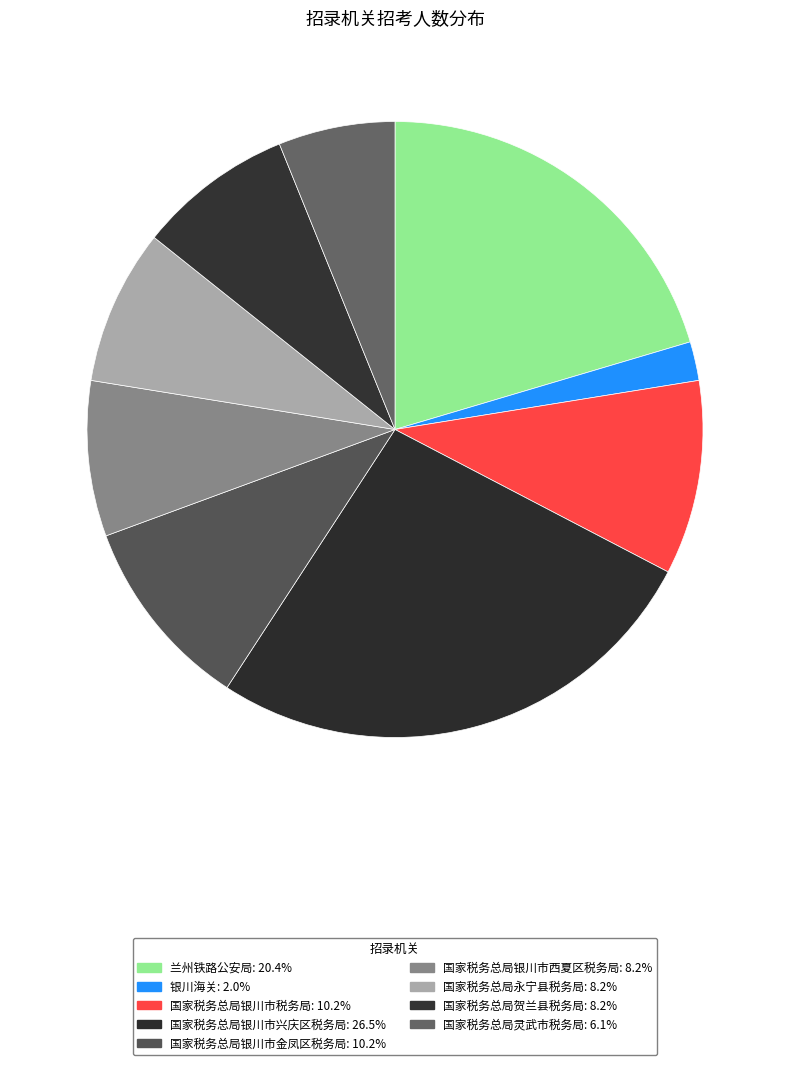

Does any single category account for the majority?

No